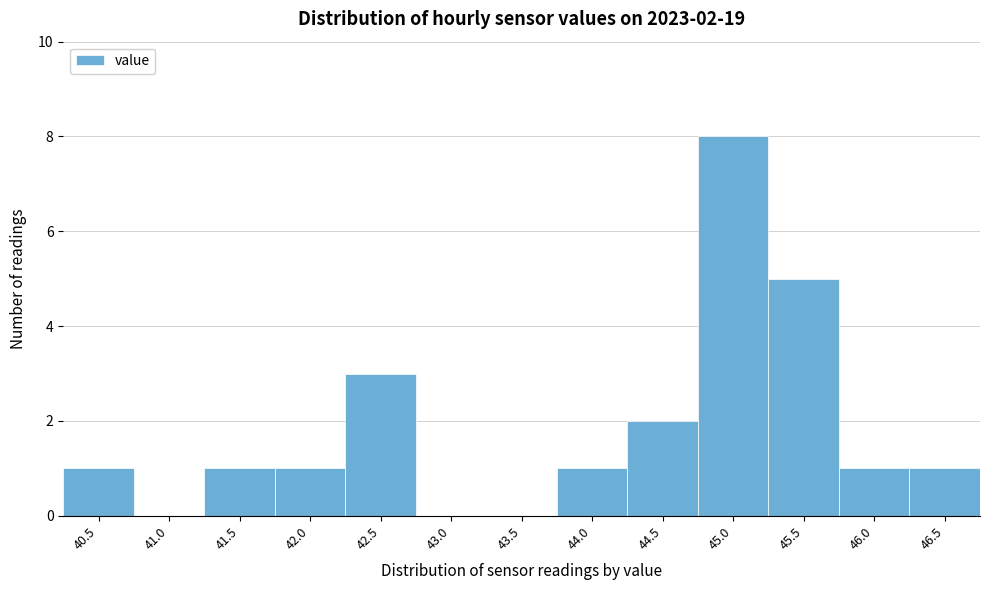

Reading right to left, transcribe all the data shown in this chart.

46.5=1	46.0=1	45.5=5	45.0=8	44.5=2	44.0=1	43.5=0	43.0=0	42.5=3	42.0=1	41.5=1	41.0=0	40.5=1